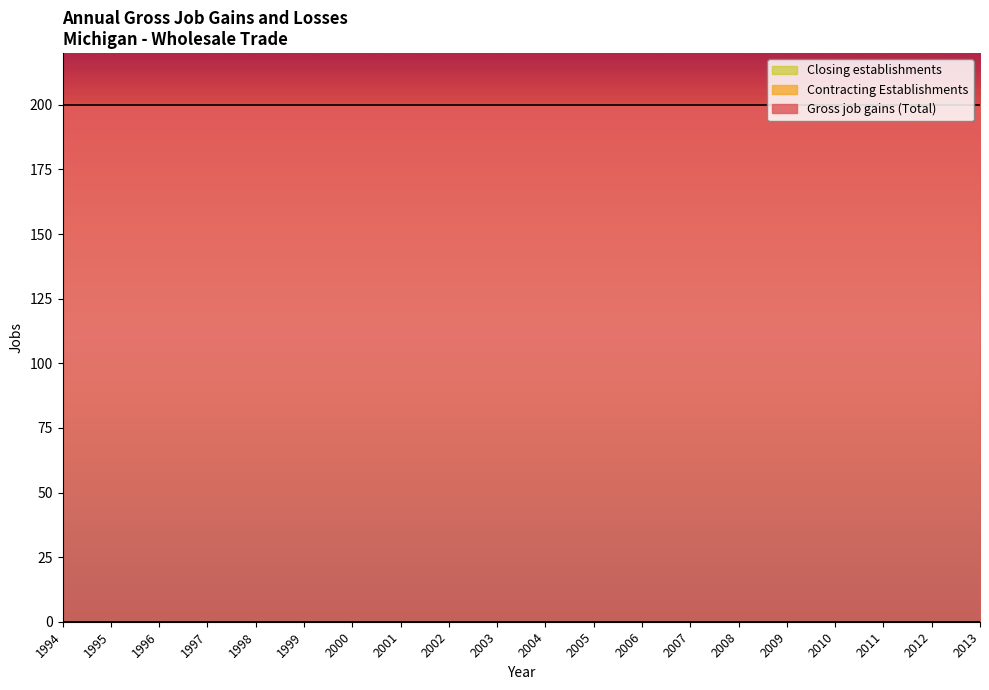

Does the chart have visible grid lines?

No